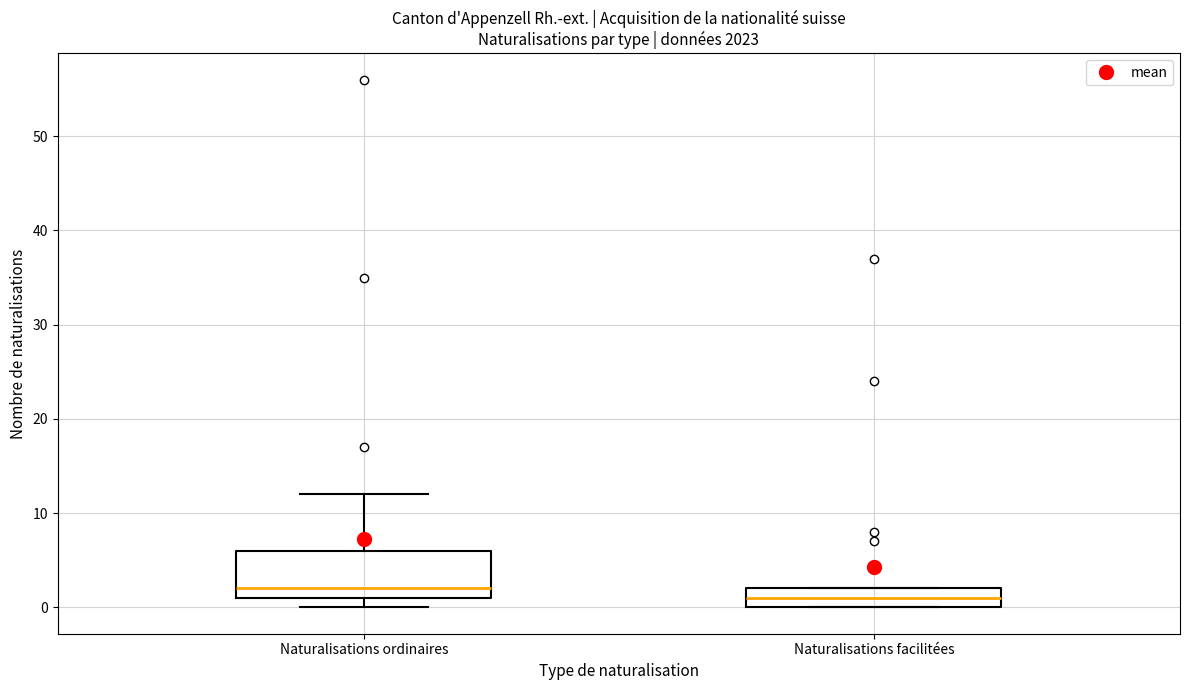

Reading left to right, read every box against the y-axis: the position of its median line, the range the box covers, and the ends of its whiskers. The values are not printed on the chart, so give them approximately, as read against the axis.

Naturalisations ordinaires: median 2, box 1 to 6, whiskers 0 to 12
Naturalisations facilitées: median 1, box 0 to 2, whiskers 0 to 2